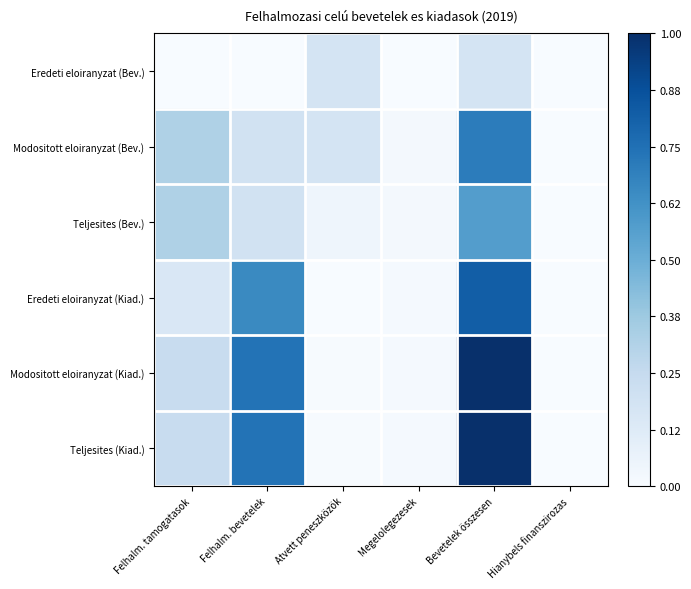

What is the spread (max minus min) of values at Atvett peneszközök?

0.2